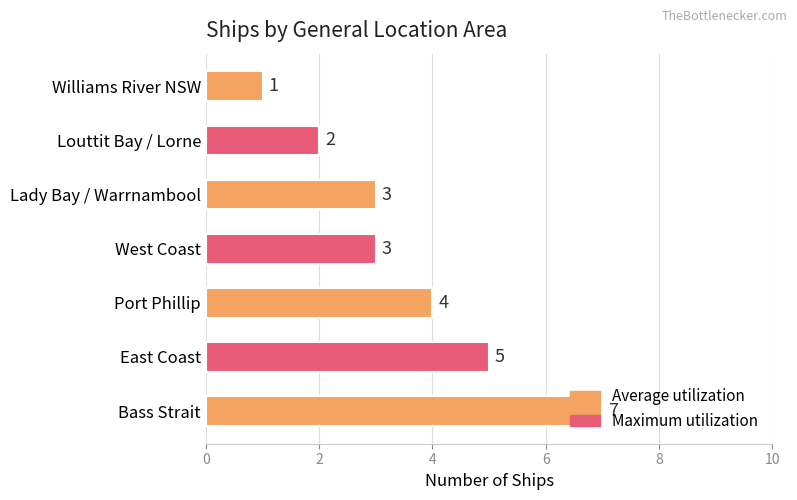

At which category does the chart reach its minimum across all series?

Williams River NSW